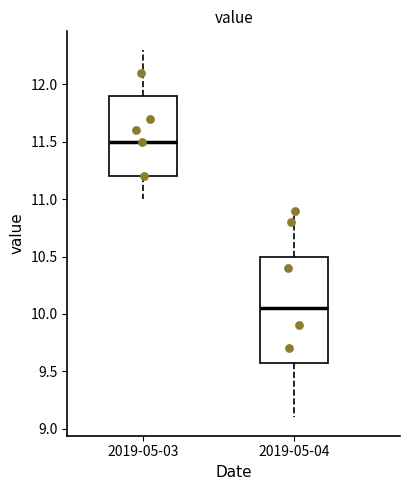

Which box's median line is the lowest?

2019-05-04